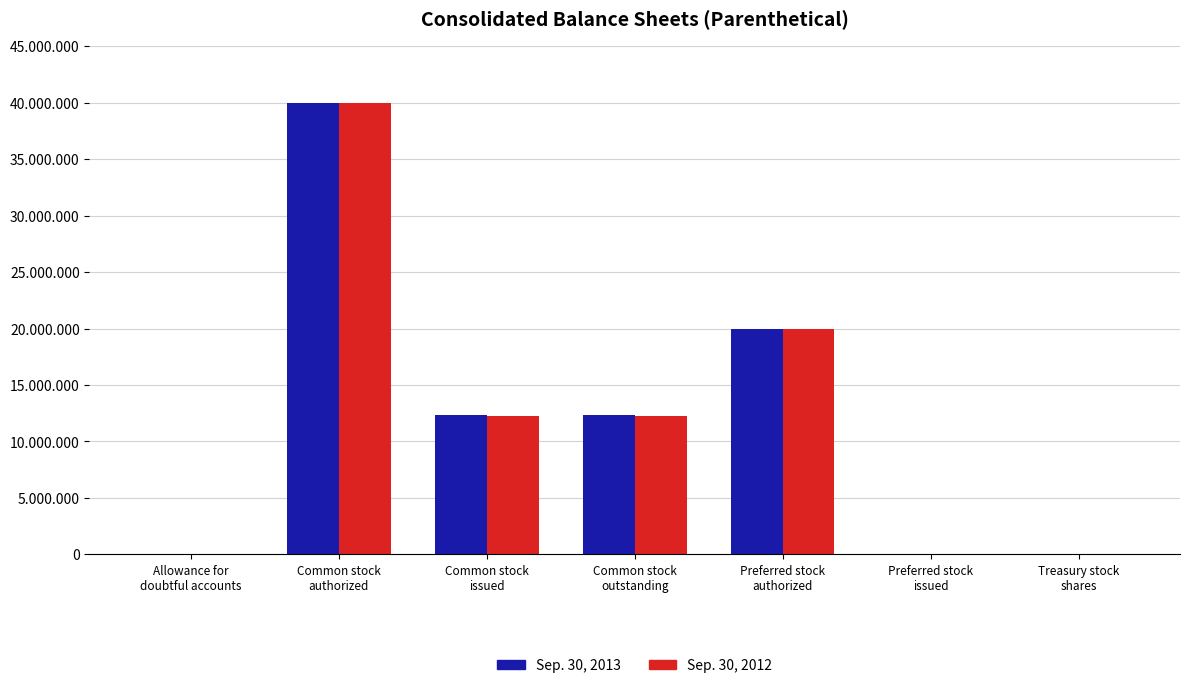

Does the chart contain stacked bars?

No